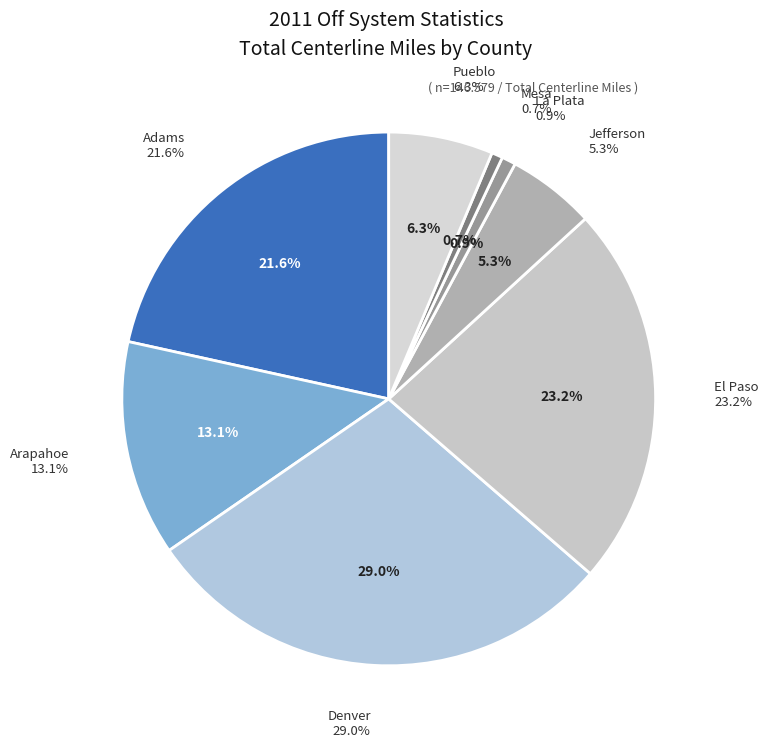

To the nearest percent, what portion does Pueblo represent?

6%